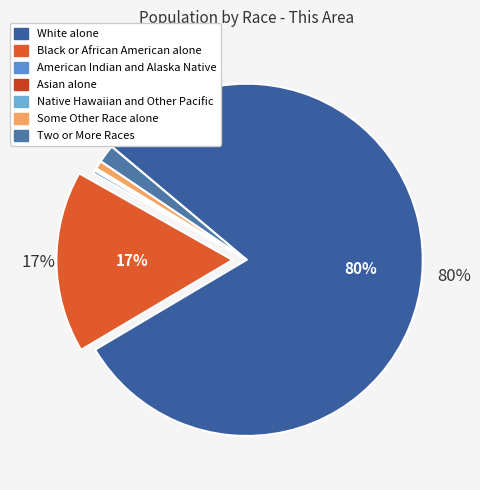

Does any single category account for the majority?

Yes